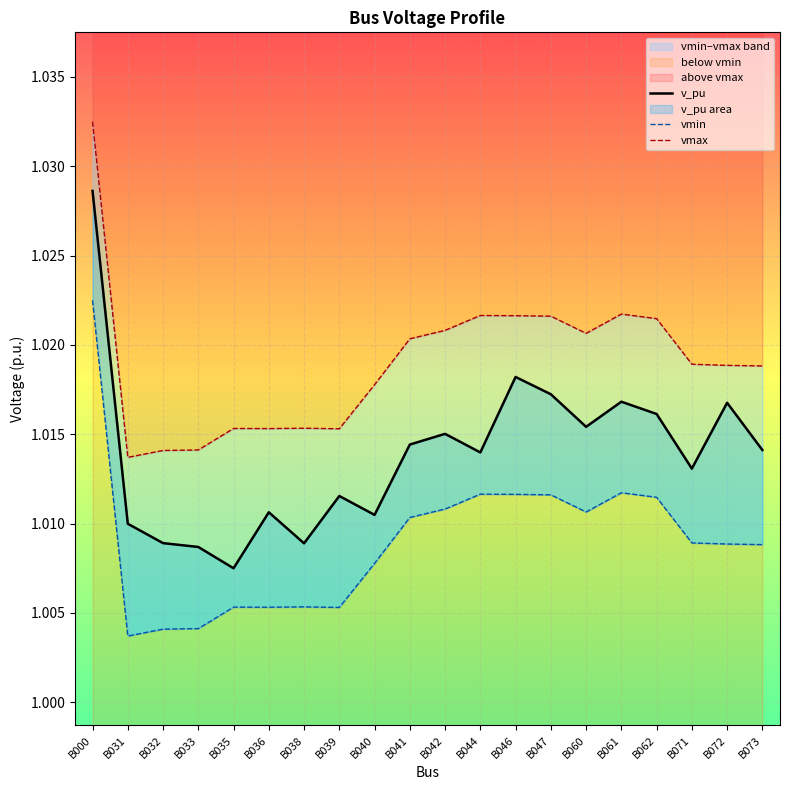

What are all the series names shown in the legend?

v_pu, vmin, vmax